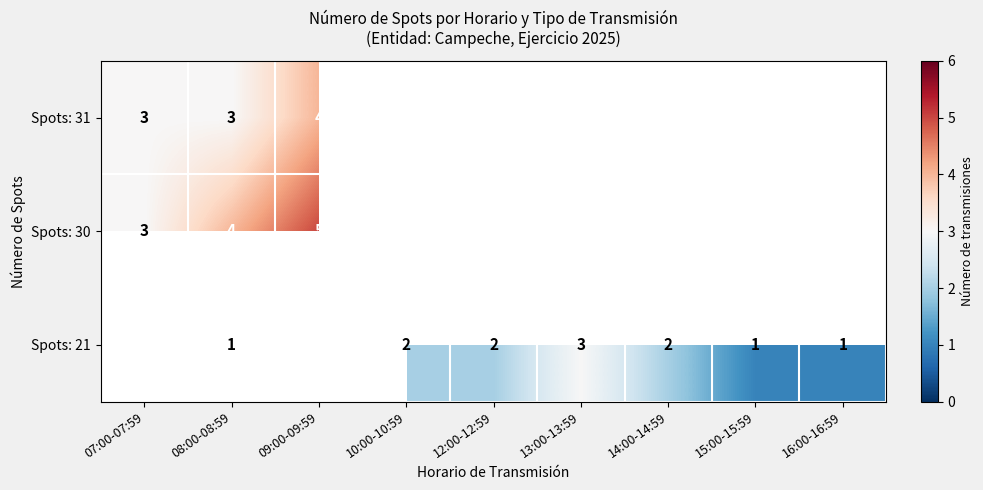

What is the spread (max minus min) of values at 08:00-08:59?

3